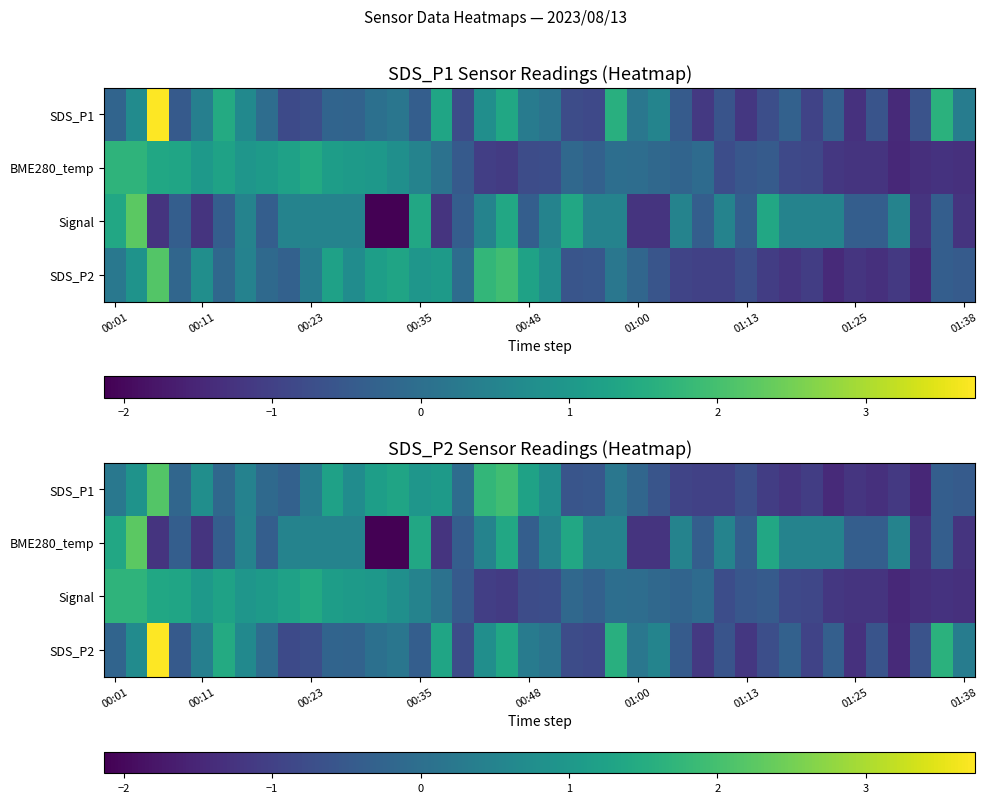

At how many categories does at least one series exceed 1?

22